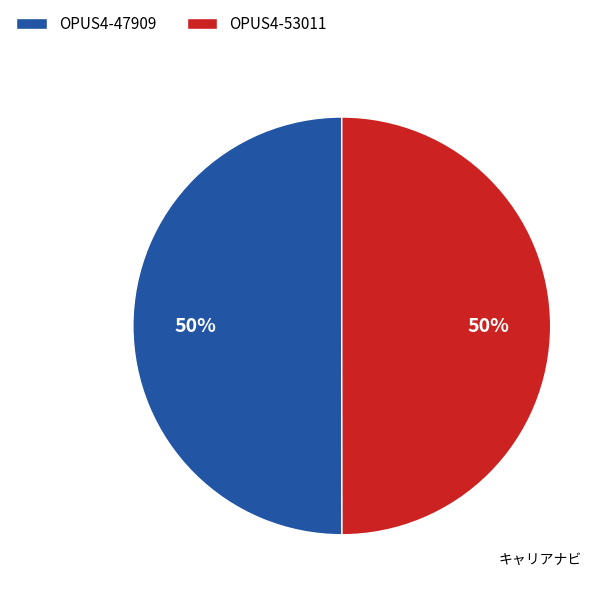

True or false: OPUS4-53011 accounts for 50% of the total.

True